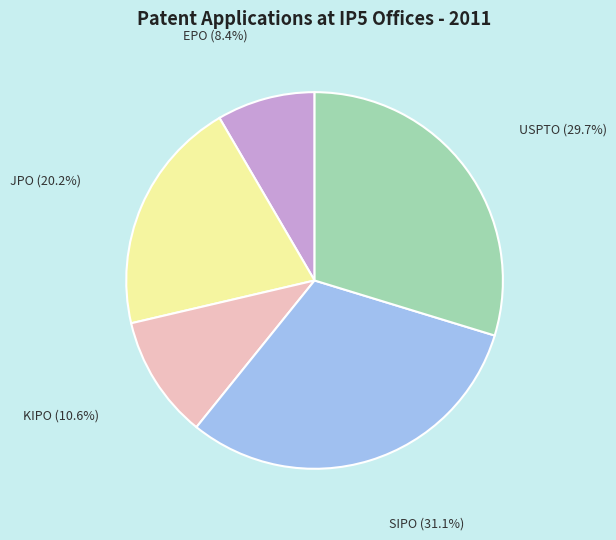

Which slice is the largest?

SIPO